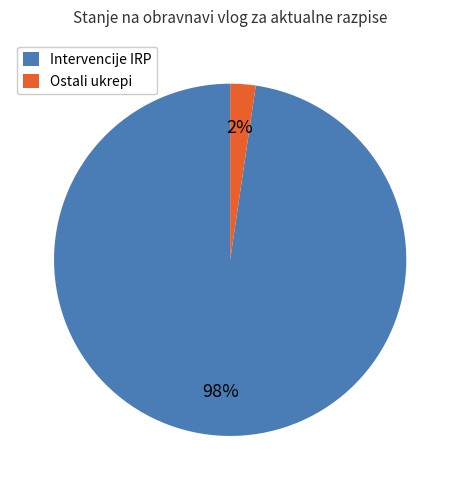

Combined, do Intervencije IRP and Ostali ukrepi account for over 50%?

Yes